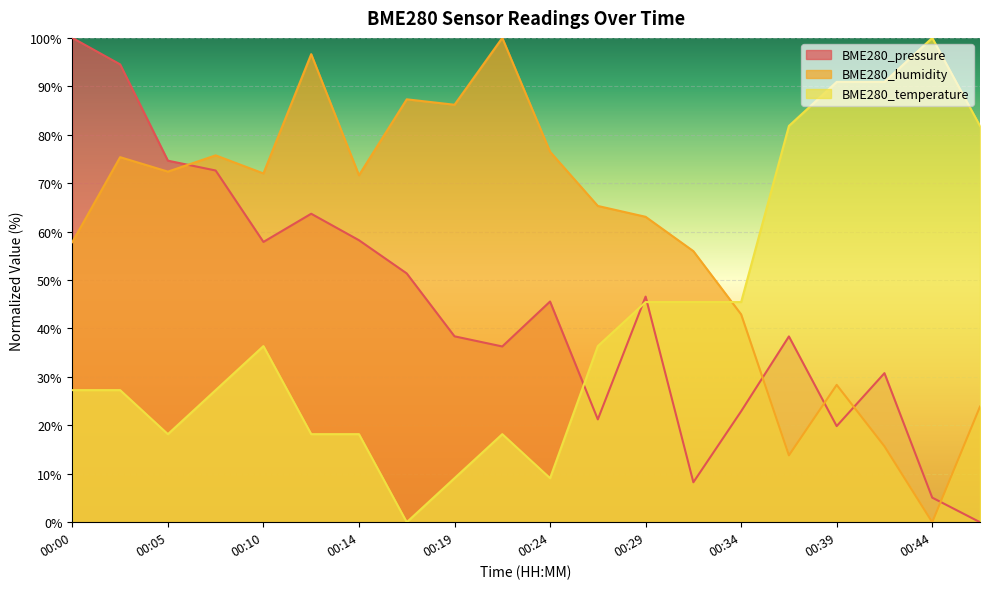

What is the difference between the maximum and minimum values in the BME280_temperature series?

100.0